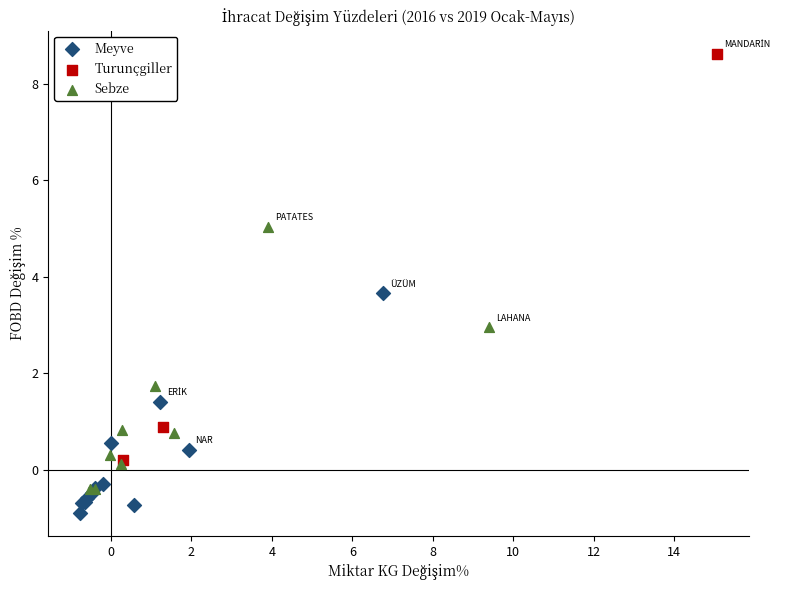

Which series reaches the maximum Y coordinate?

Turunçgiller